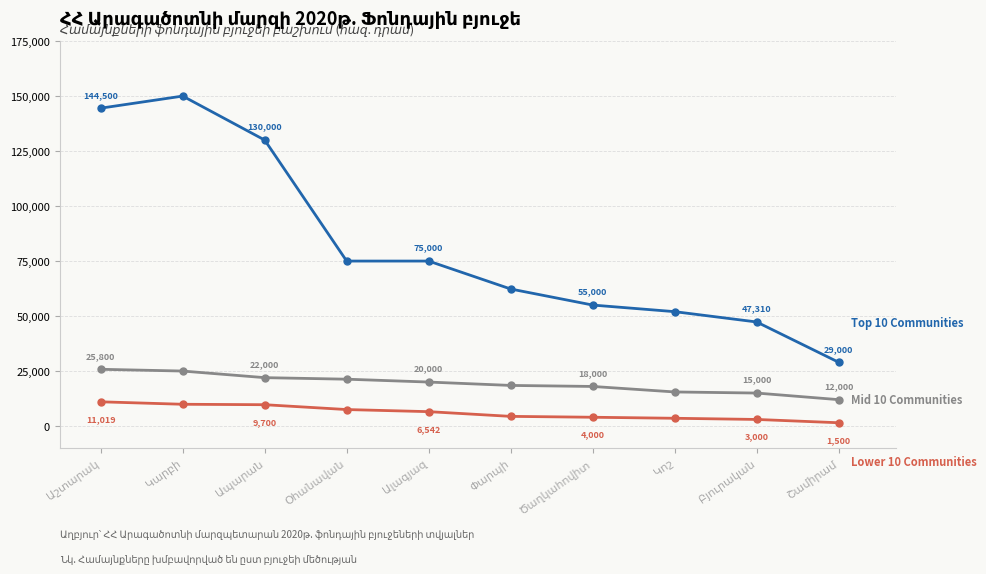

What is the smallest value displayed?

1500.0